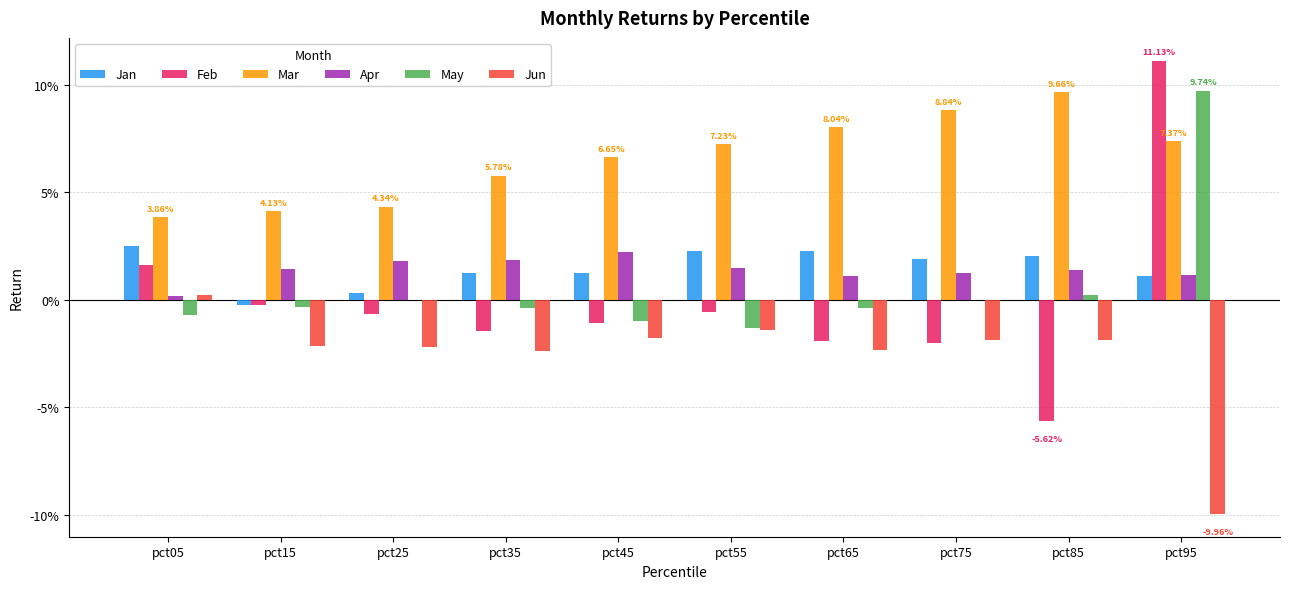

At pct95, list the series in order from smallest to largest.

Jun, Jan, Apr, Mar, May, Feb